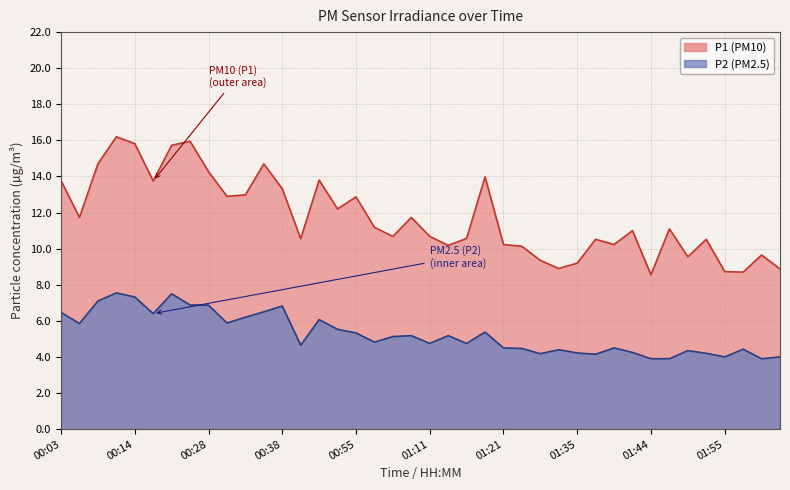

The P2 series shows 7.1 at 01:55. True or false?

False